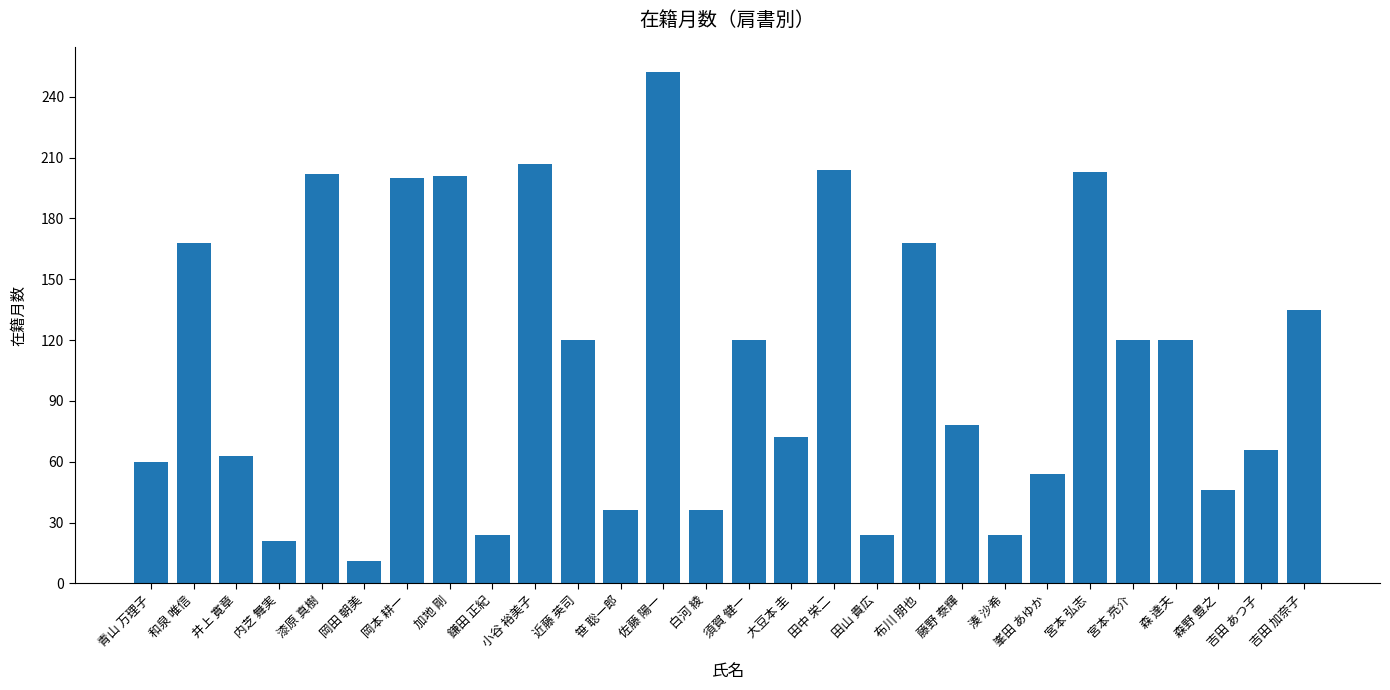

What is the sum of the values at 近藤 英司 and 森野 豊之?

166